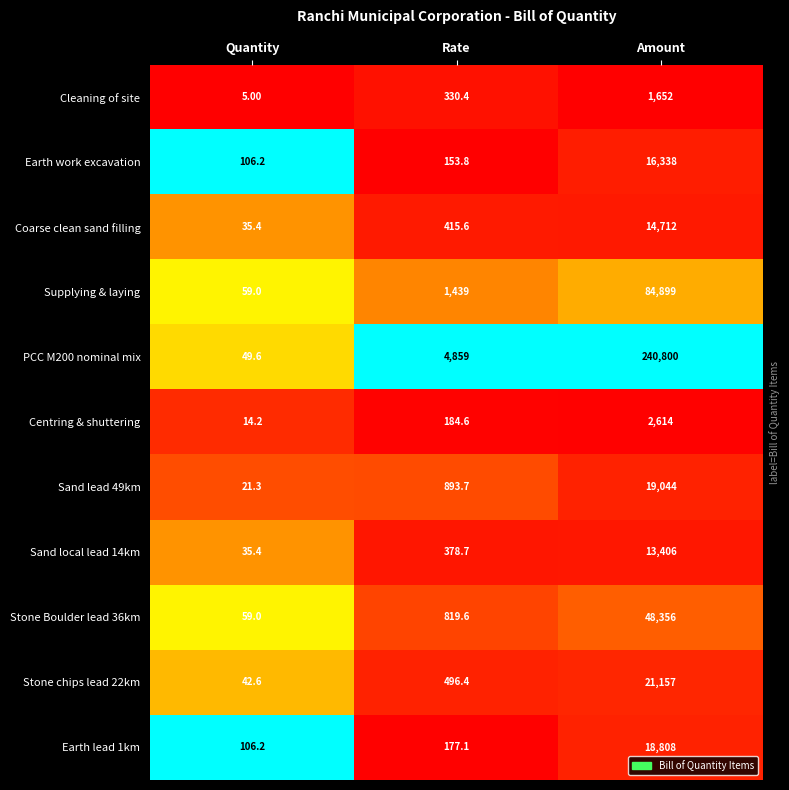

Which series has the largest range (max minus min)?

PCC M200 nominal mix